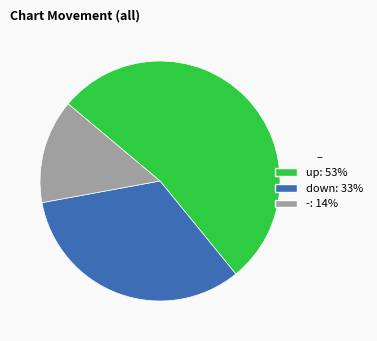

Is the sum of - and up greater than half?

Yes